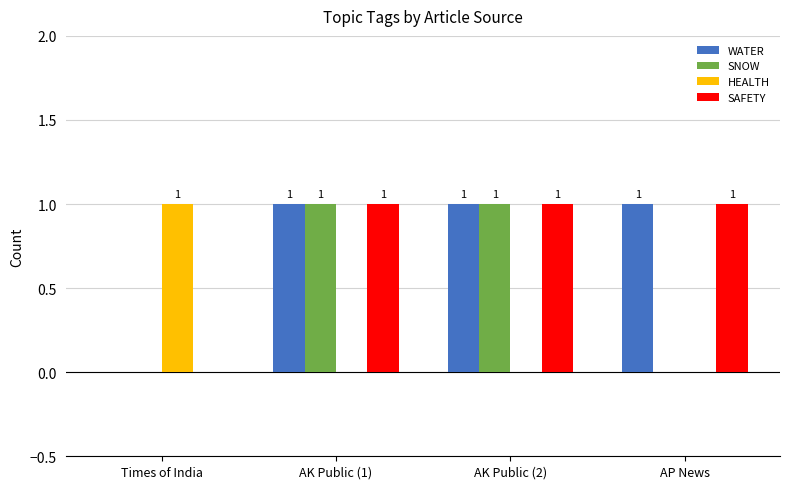

Reading left to right, extract all data points from this chart.

WATER: Times of India=0	AK Public (1)=1	AK Public (2)=1	AP News=1
SNOW: Times of India=0	AK Public (1)=1	AK Public (2)=1	AP News=0
HEALTH: Times of India=1	AK Public (1)=0	AK Public (2)=0	AP News=0
SAFETY: Times of India=0	AK Public (1)=1	AK Public (2)=1	AP News=1